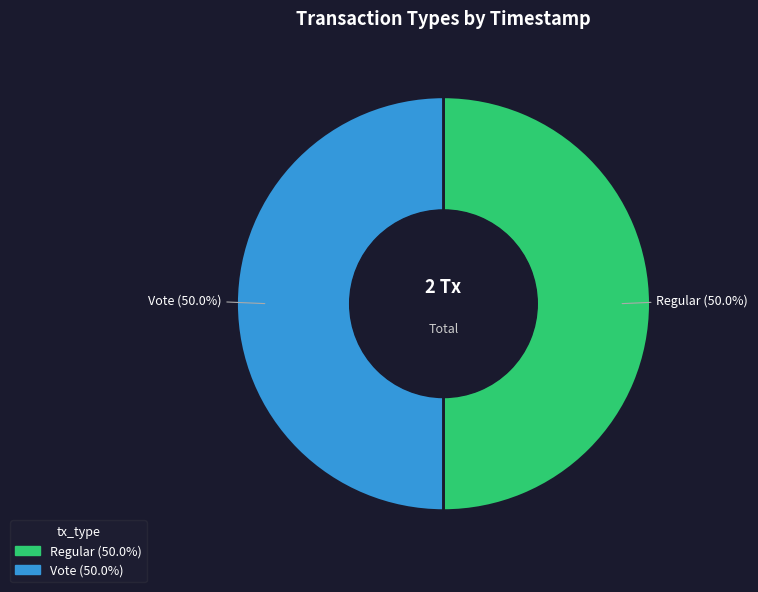

How many slices are in this pie chart?

2